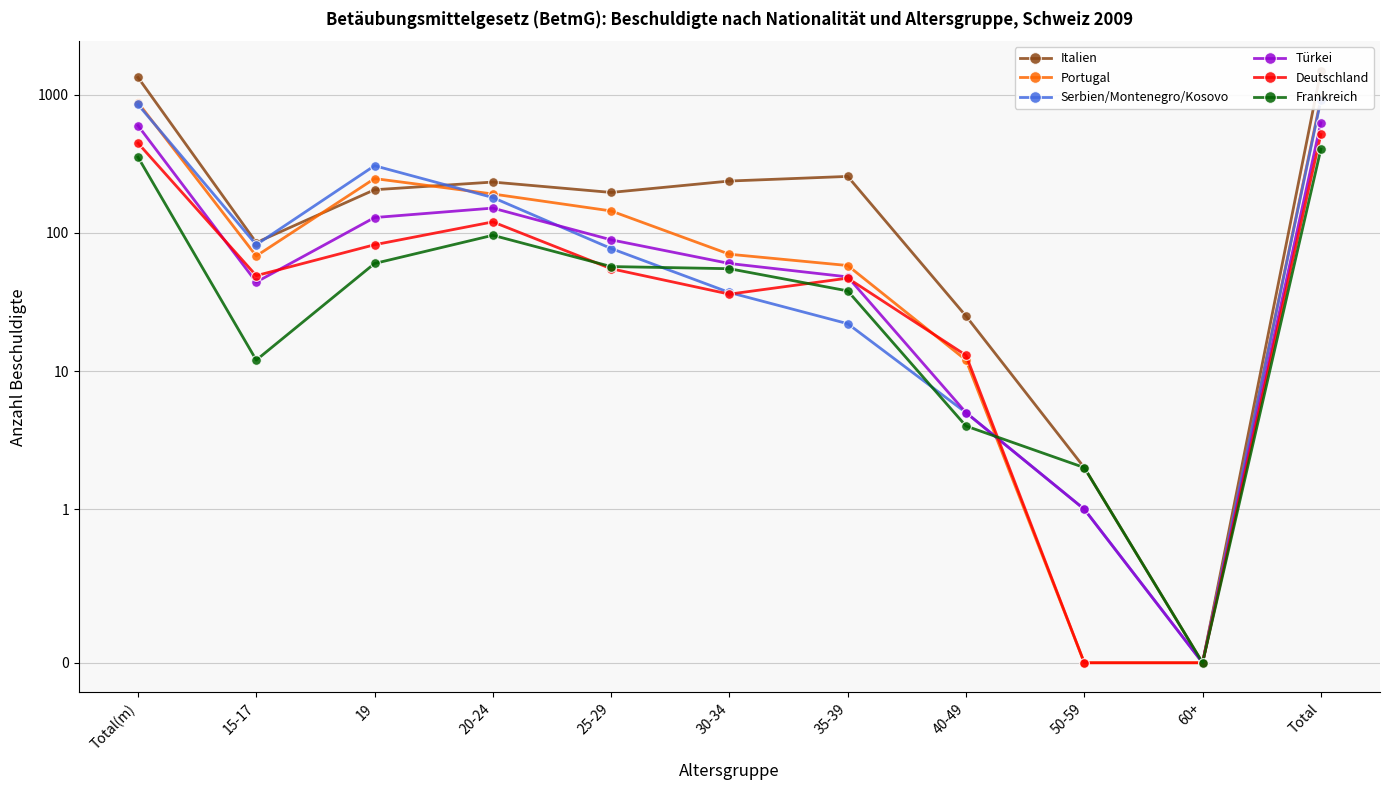

True or false: Serbien/Montenegro/Kosovo has more than 0 interior local peaks.

True